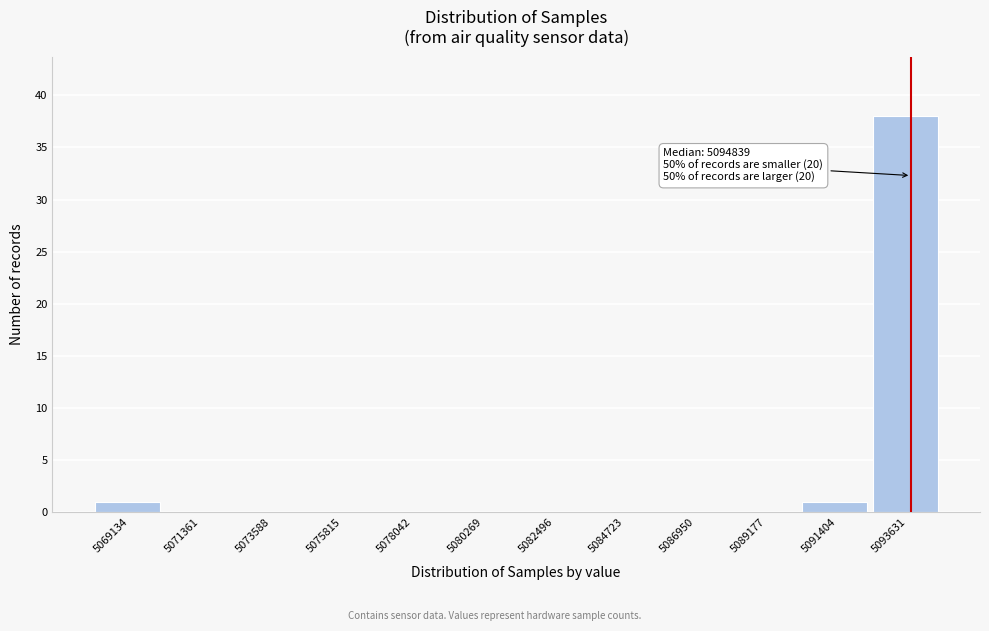

Reading left to right, extract all data points from this chart.

5069134=1	5071361=0	5073588=0	5075815=0	5078042=0	5080269=0	5082496=0	5084723=0	5086950=0	5089177=0	5091404=1	5093631=38